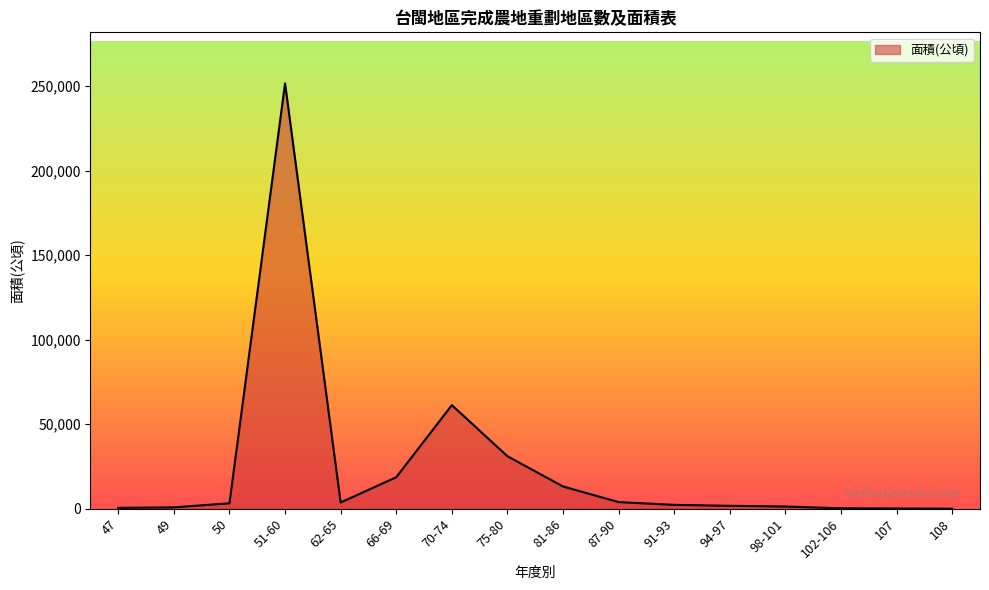

What is the ratio of the value at 94-97 to the value at 47?

3.3